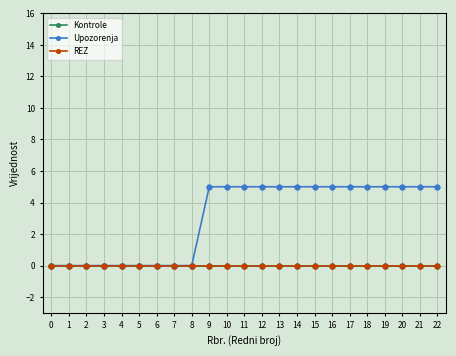

What is the difference between the maximum and second lowest values in the Upozorenja series?

5